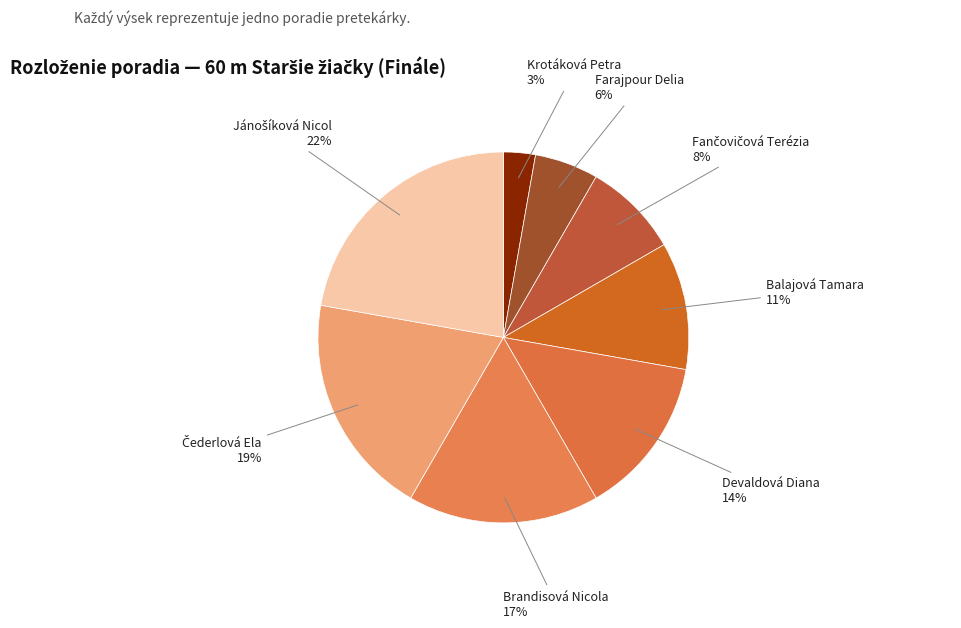

To the nearest percent, what percentage of the pie is Brandisová Nicola?

17%